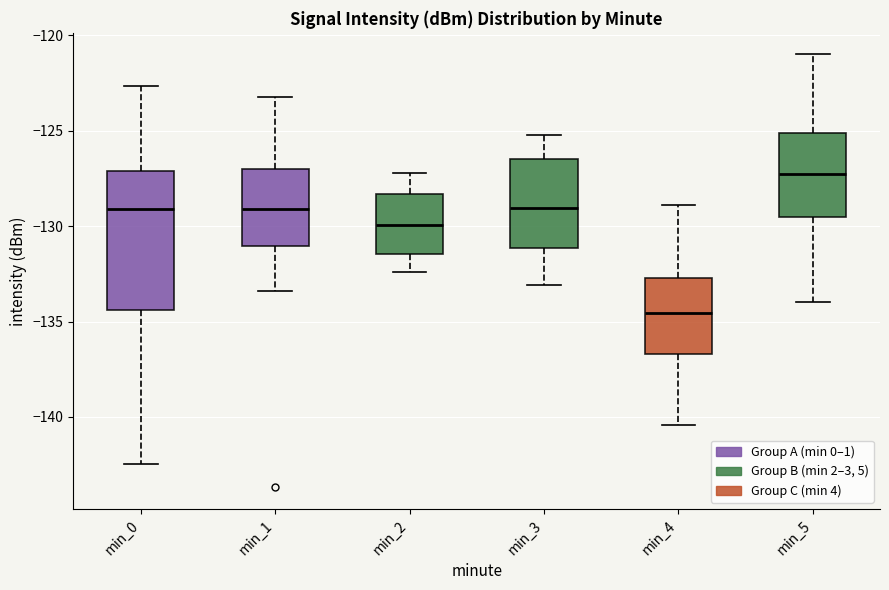

Reading left to right, transcribe this box plot: for each box, give where its median line is, the range the box spans, and where its two whiskers end, as read against the y-axis. The values are not printed on the chart, so give them approximately, as read against the axis.

min_0: median -129.0, box -134.5 to -127.0, whiskers -142.5 to -122.5
min_1: median -129.0, box -131.0 to -127.0, whiskers -133.5 to -123.0
min_2: median -130.0, box -131.5 to -128.5, whiskers -132.5 to -127.0
min_3: median -129.0, box -131.0 to -126.5, whiskers -133.0 to -125.0
min_4: median -134.5, box -136.5 to -132.5, whiskers -140.5 to -129.0
min_5: median -127.0, box -129.5 to -125.0, whiskers -134.0 to -121.0